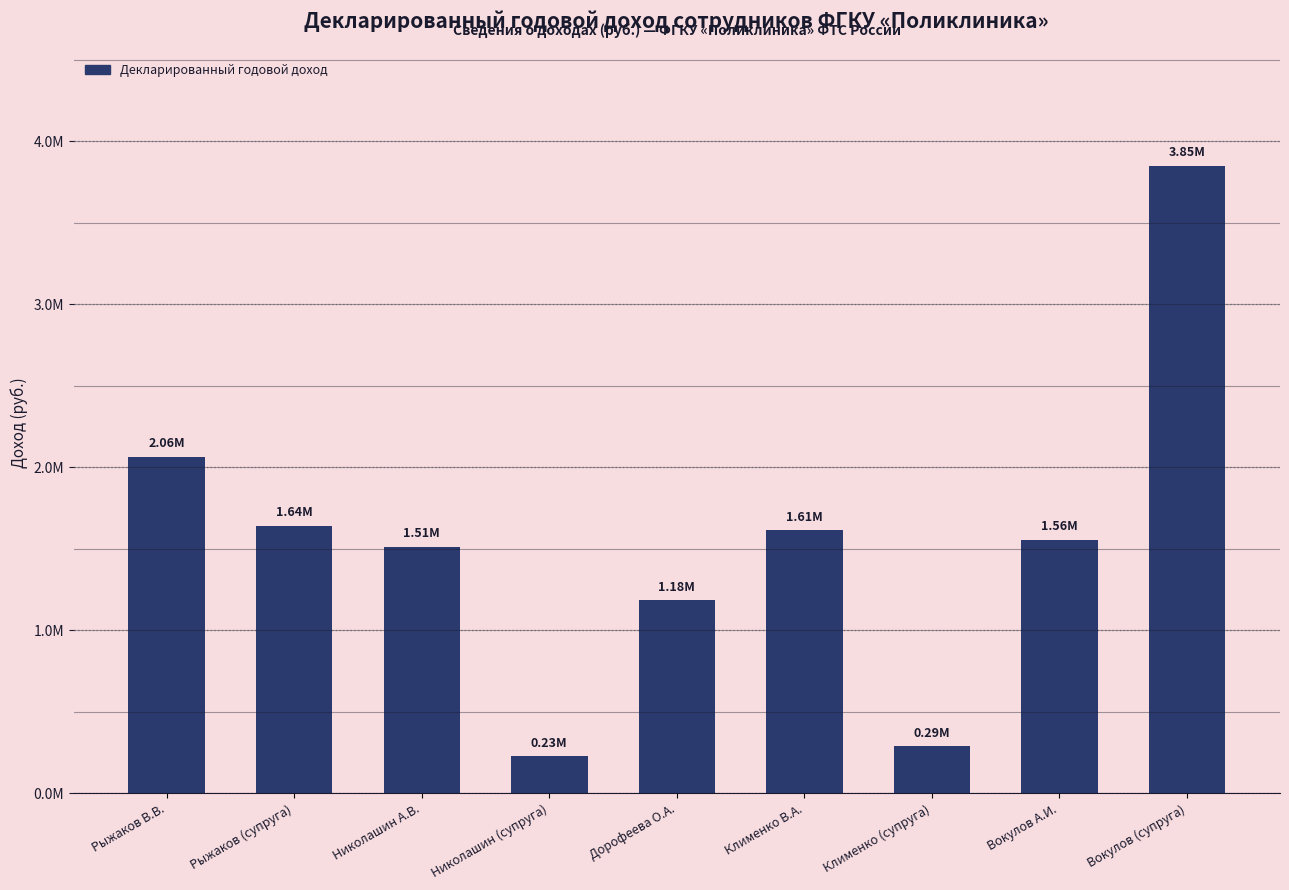

What is the value of the 2nd bar from the left?

1639988.9